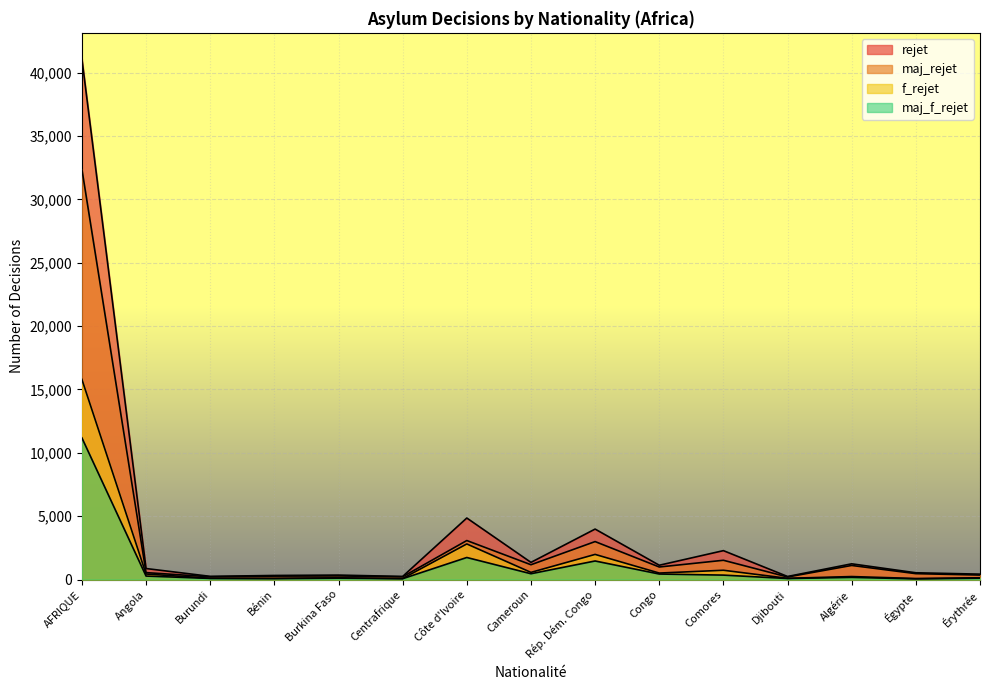

True or false: rejet and maj_f_rejet cross at least once.

False